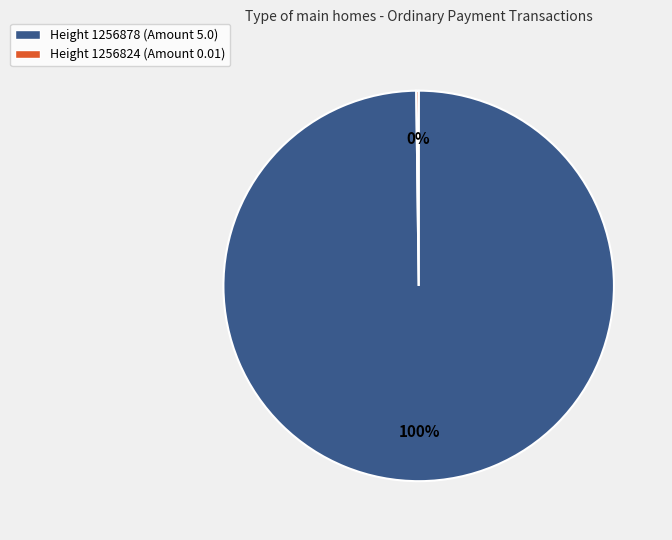

What is the majority slice?

Height 1256878 (Amount 5.0)